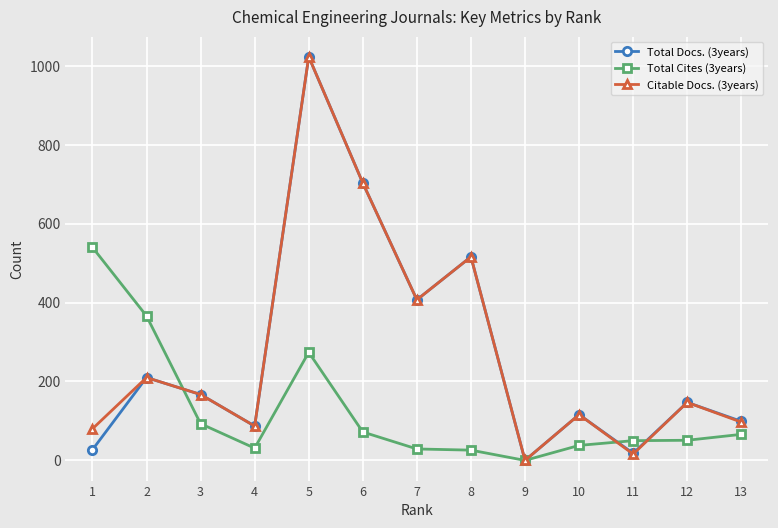

True or false: Total Docs. (3years) has more than 0 points higher than both neighbors.

True